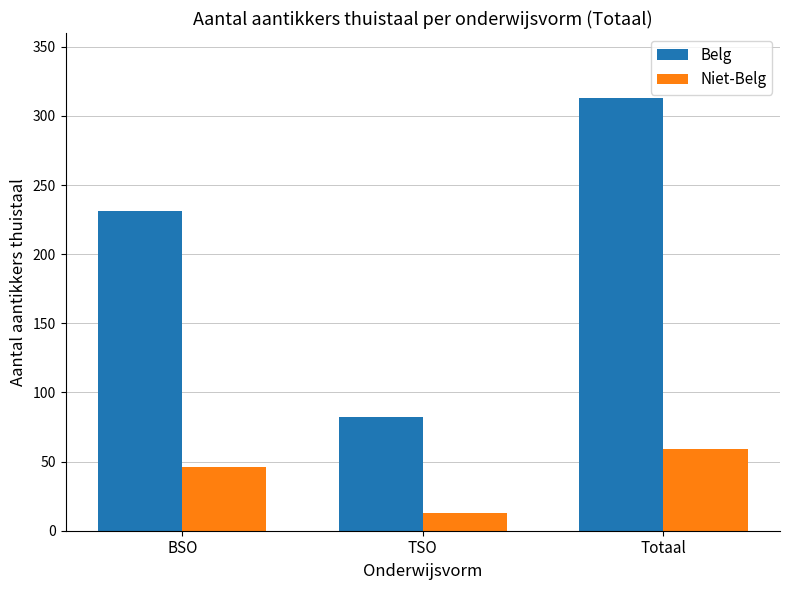

How many bars are there in total?

6